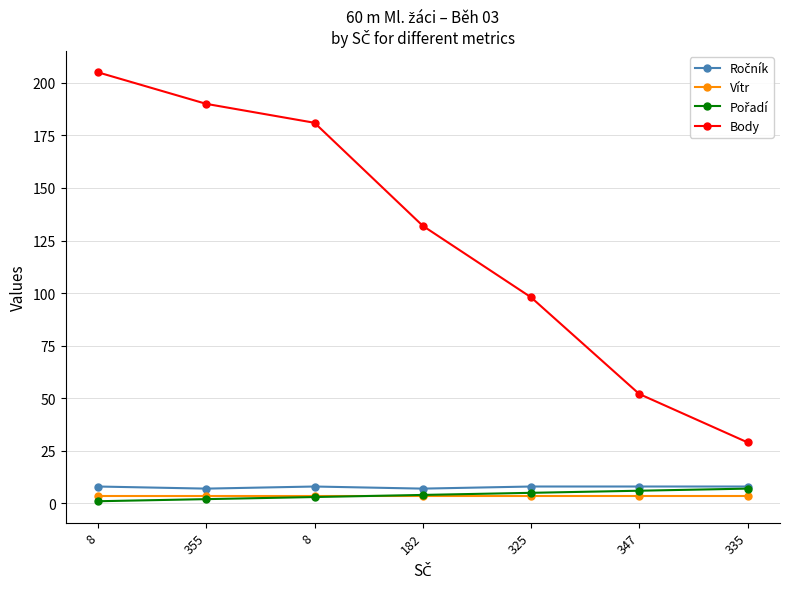

Is it true that Pořadí equals 1.0 at 8?

True